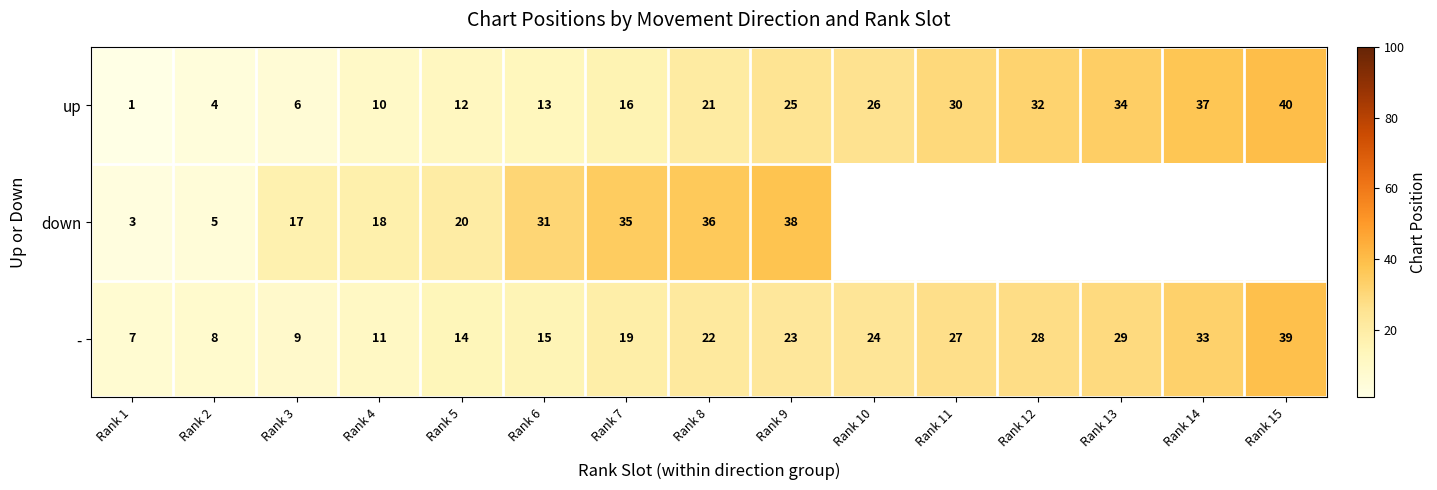

The value of - at Rank 7 is 19. True or false?

True